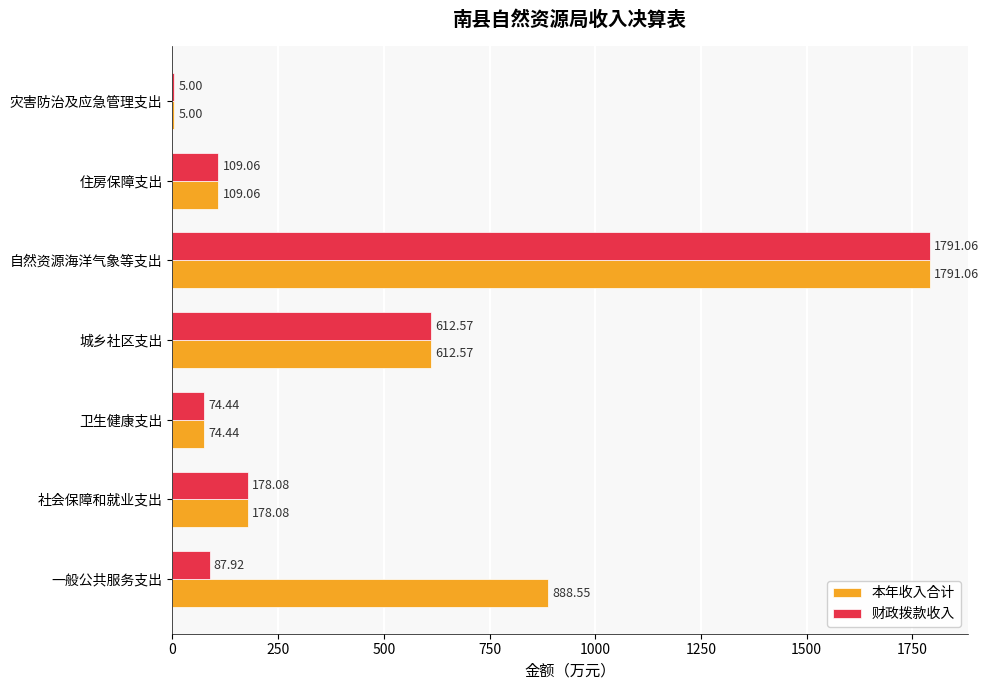

What is the sum of the 本年收入合计 values at 一般公共服务支出 and 社会保障和就业支出?

1066.6